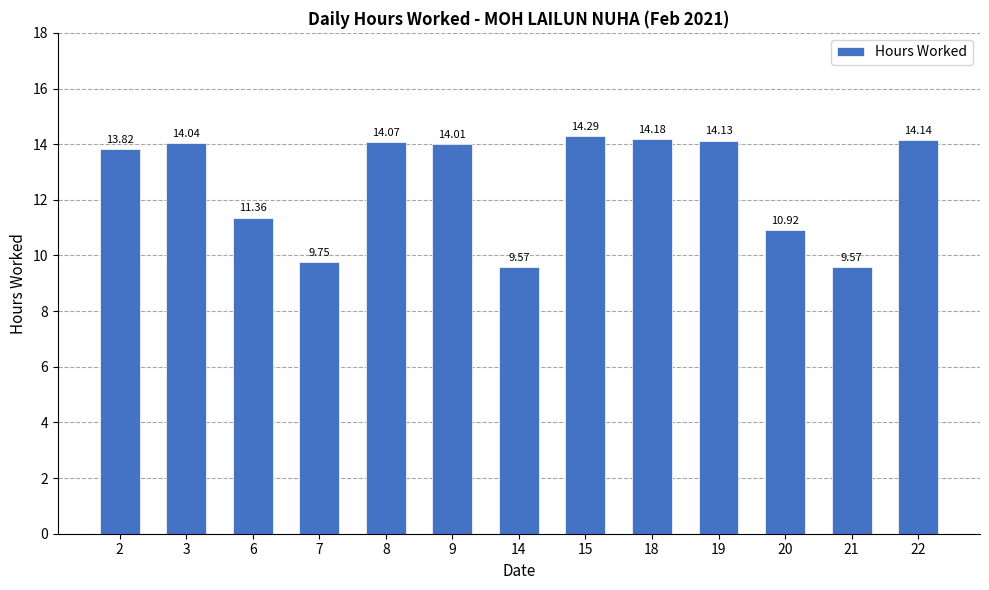

True or false: the data shows 23.3 at 9.

False